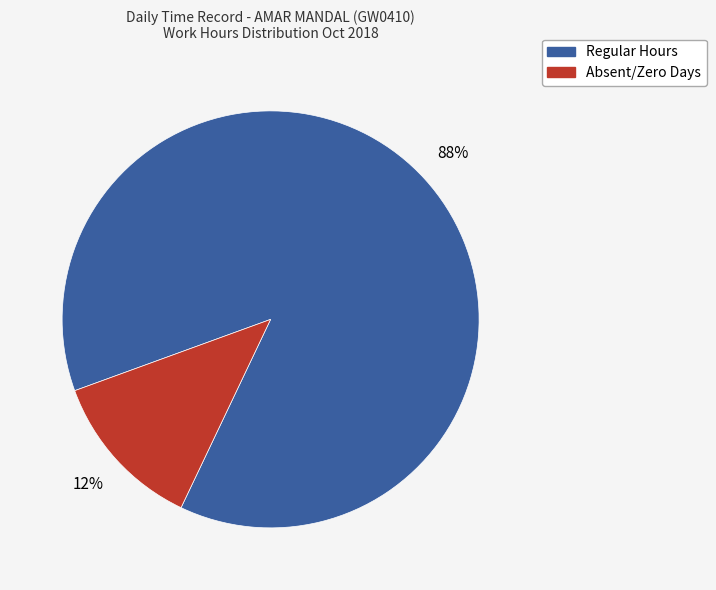

Is there a majority slice in this chart?

Yes